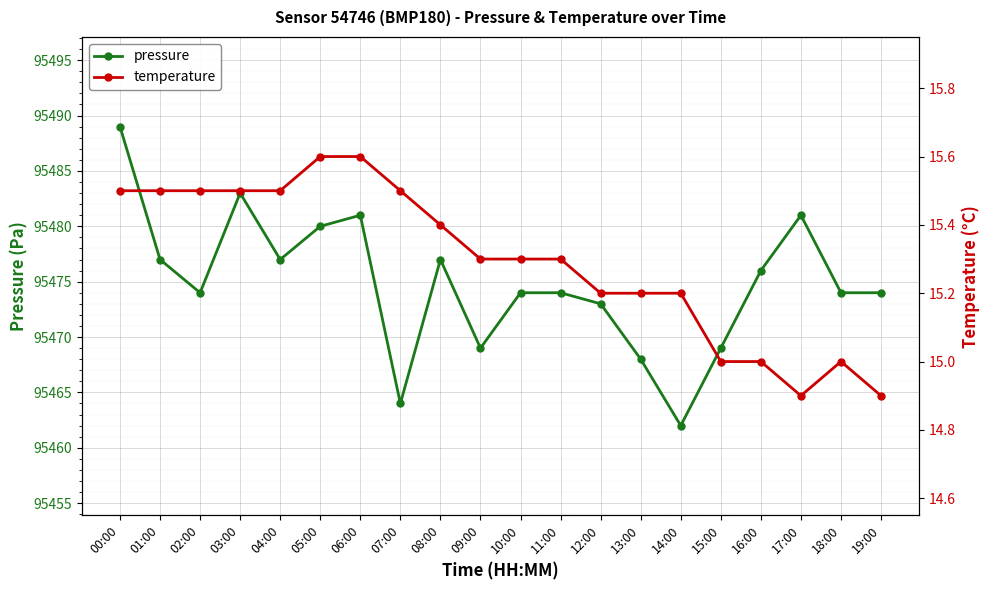

Does the chart display data point markers on the line(s)?

Yes